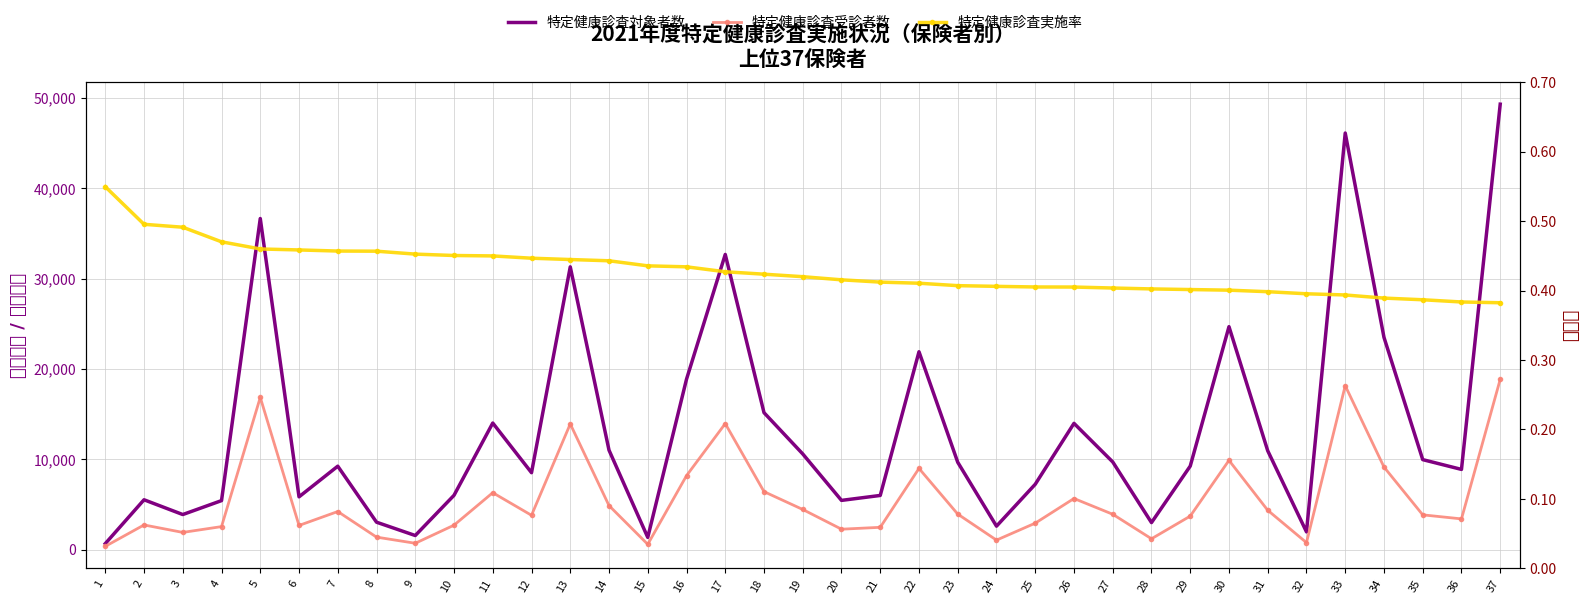

Which label corresponds to the largest value in the chart?

37